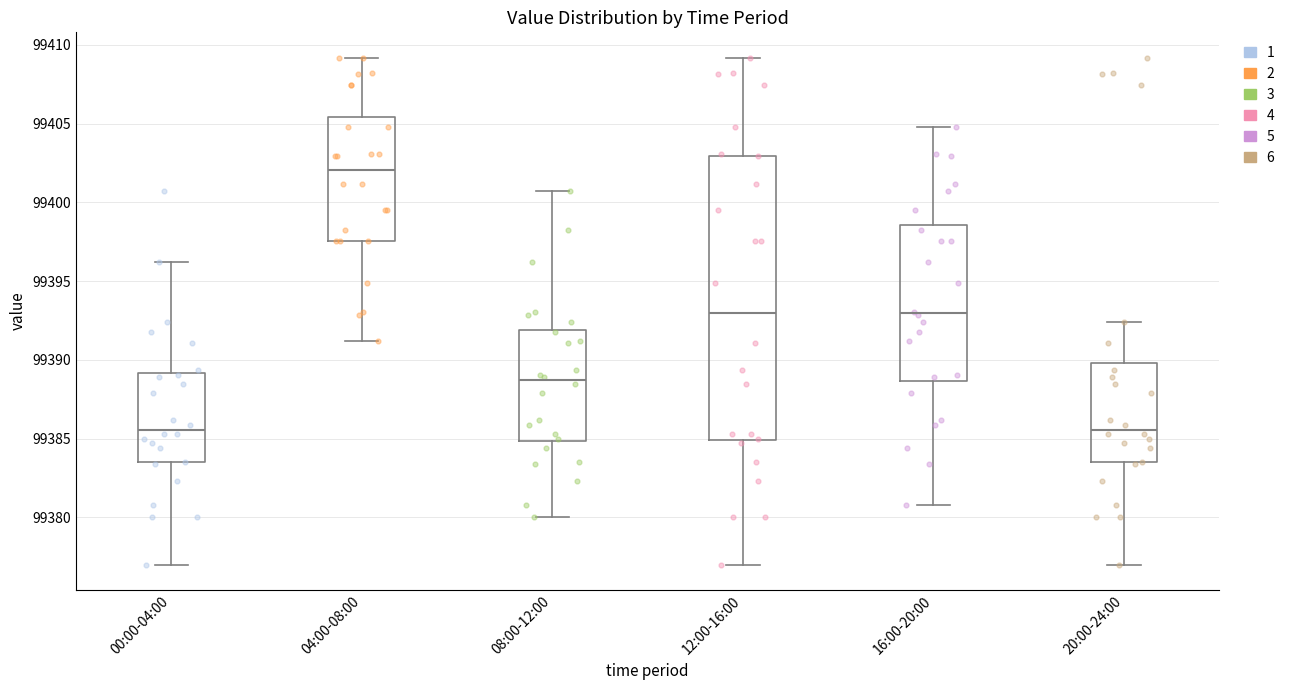

Reading left to right, read every box against the y-axis: the position of its median line, the range the box covers, and the ends of its whiskers. The values are not printed on the chart, so give them approximately, as read against the axis.

00:00-04:00: median 99385.5, box 99383.5 to 99389.0, whiskers 99377.0 to 99396.0
04:00-08:00: median 99402.0, box 99397.5 to 99405.5, whiskers 99391.0 to 99409.0
08:00-12:00: median 99388.5, box 99385.0 to 99392.0, whiskers 99380.0 to 99401.0
12:00-16:00: median 99393.0, box 99385.0 to 99403.0, whiskers 99377.0 to 99409.0
16:00-20:00: median 99393.0, box 99388.5 to 99398.5, whiskers 99381.0 to 99405.0
20:00-24:00: median 99385.5, box 99383.5 to 99390.0, whiskers 99377.0 to 99392.5